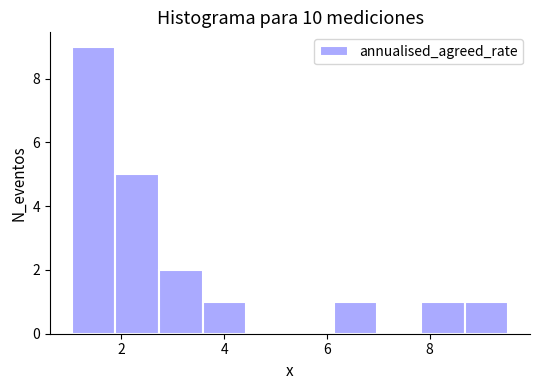

Over which range of the x-axis is the bar tallest?

1.0 to 1.8